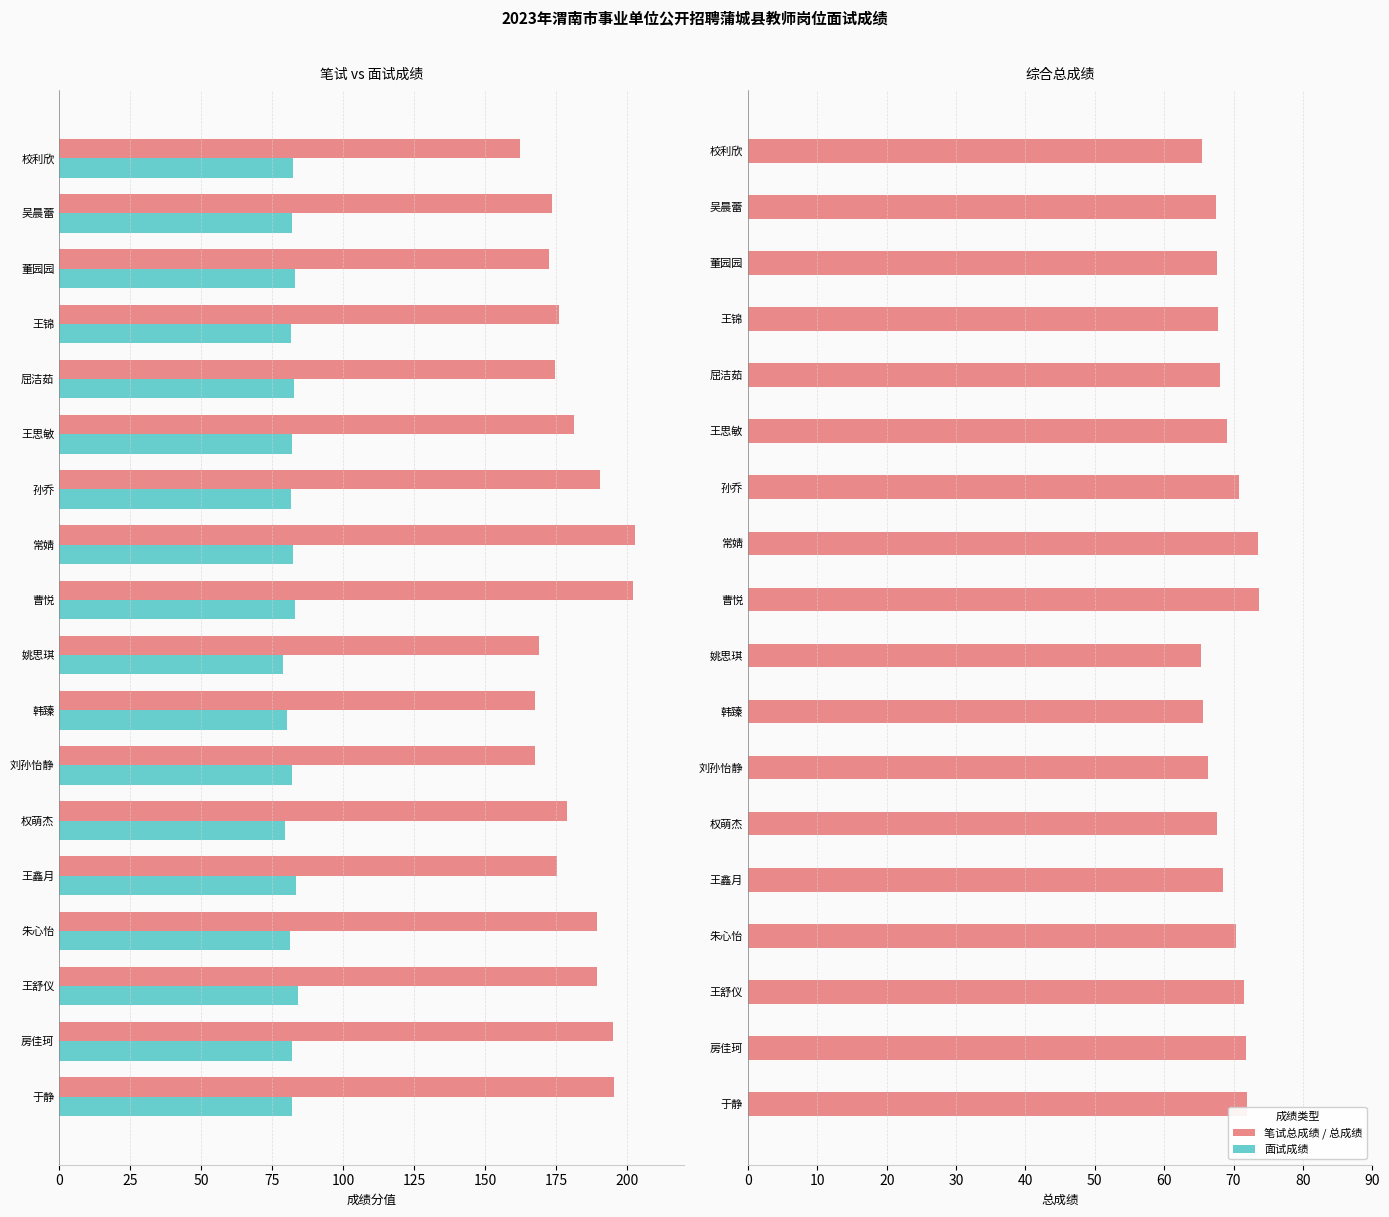

Read the 笔试总成绩 value at 姚思琪.

169.0